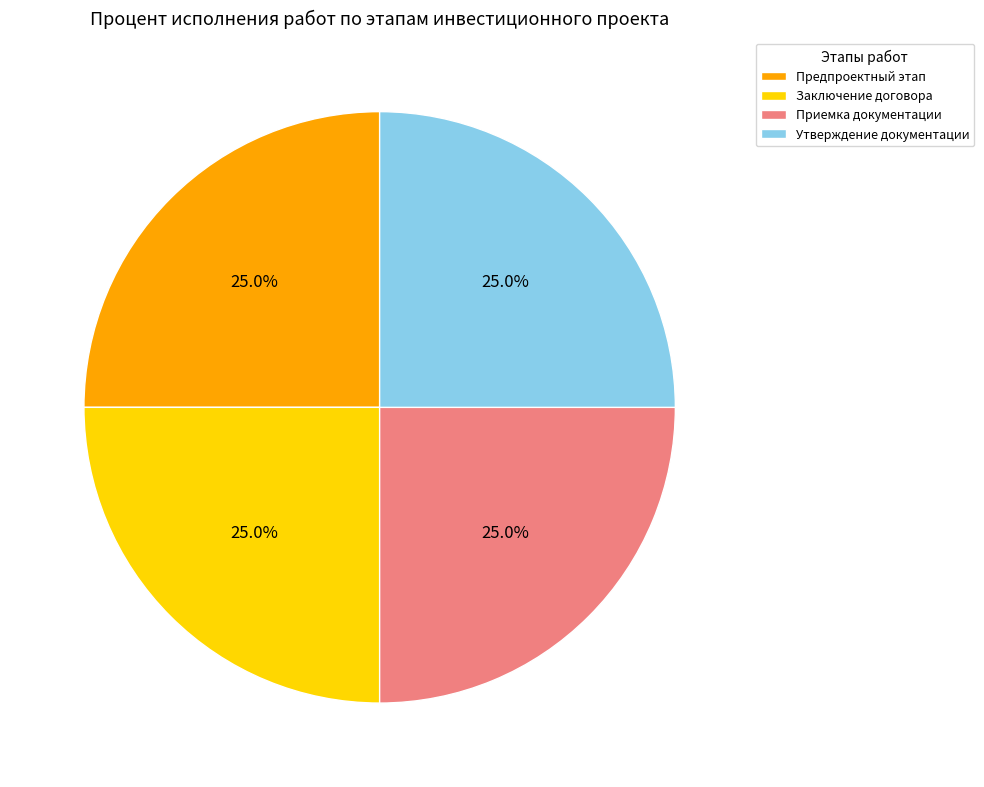

How many segments does this pie chart have?

4